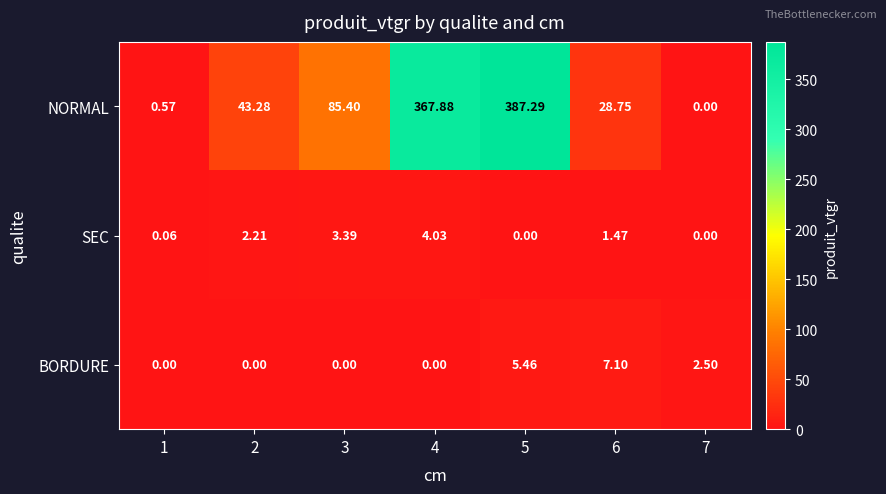

Which series has the largest total across all categories?

NORMAL